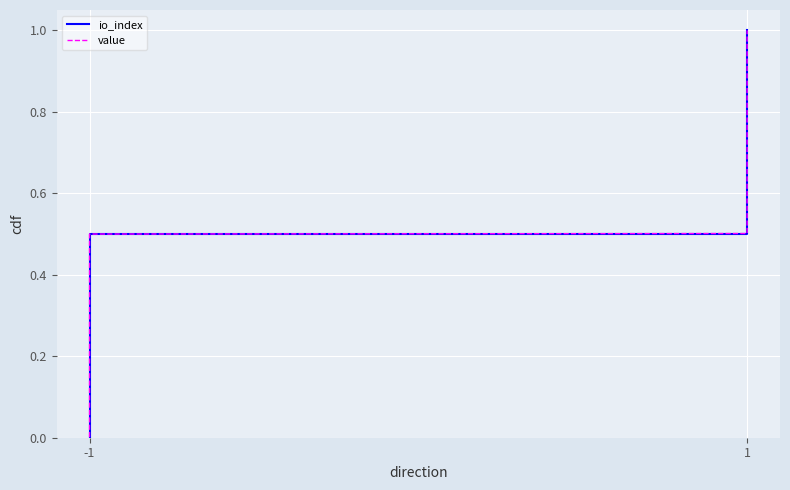

What is the average value of the value series?

0.5